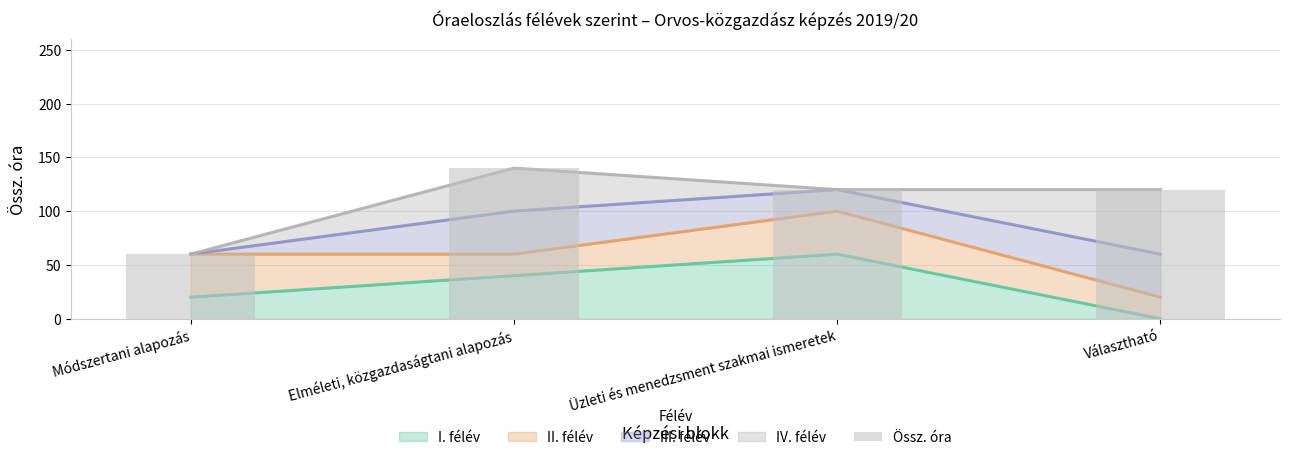

Which category has the highest value across all series?

Elméleti, közgazdaságtani alapozás